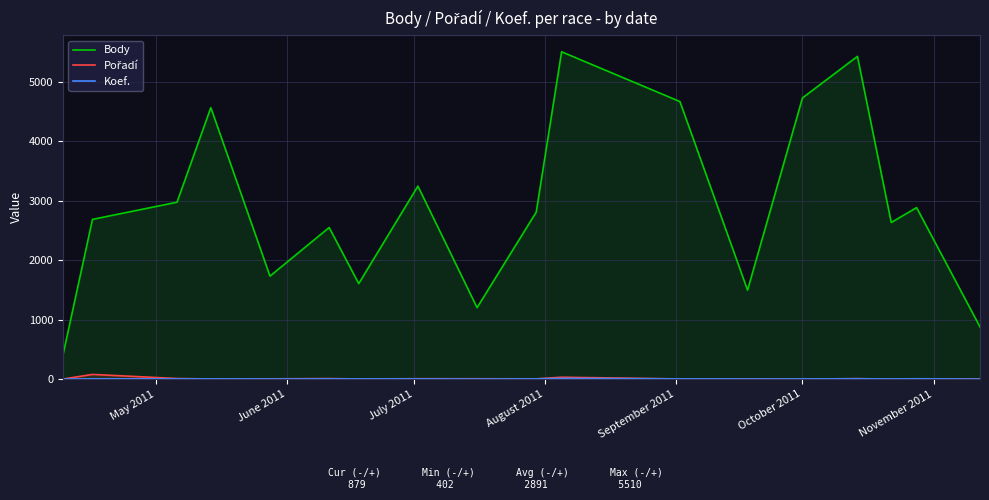

What is the greatest value displayed?

5510